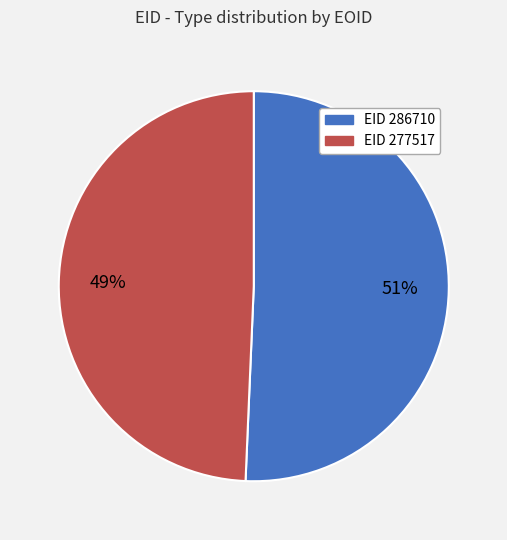

To the nearest percent, what is the average slice percentage?

50%